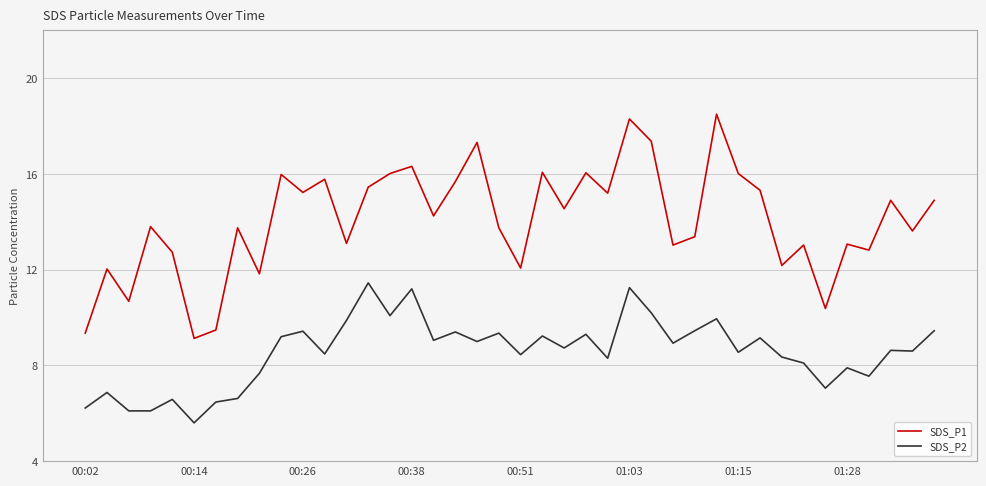

Which series has the widest spread of values?

SDS_P1